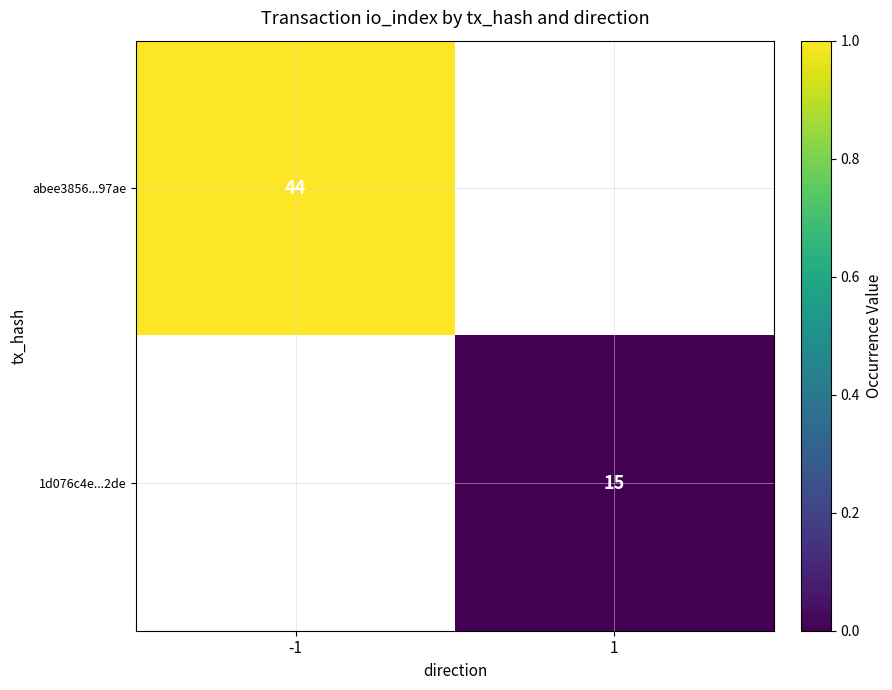

The value of 1d076c4e...2de at 1 is 15. True or false?

True